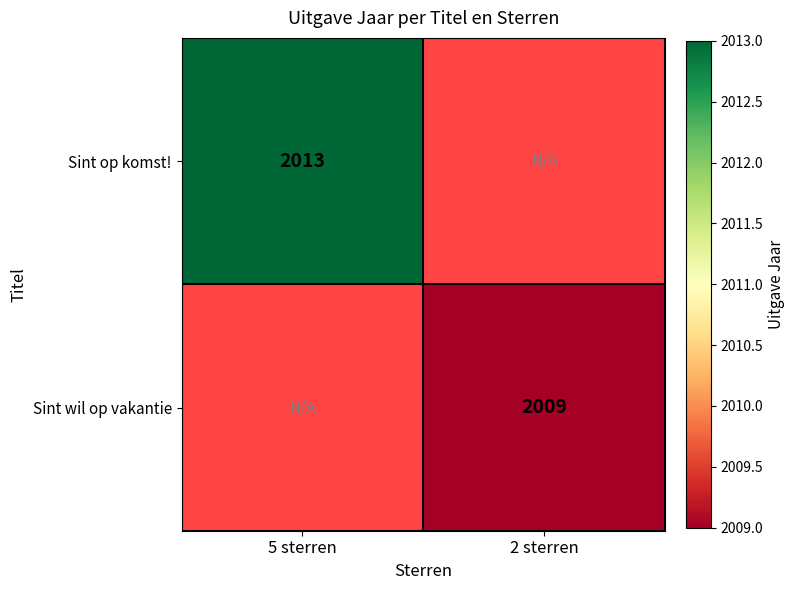

The Sint wil op vakantie series shows 3582.9 at 2 sterren. True or false?

False